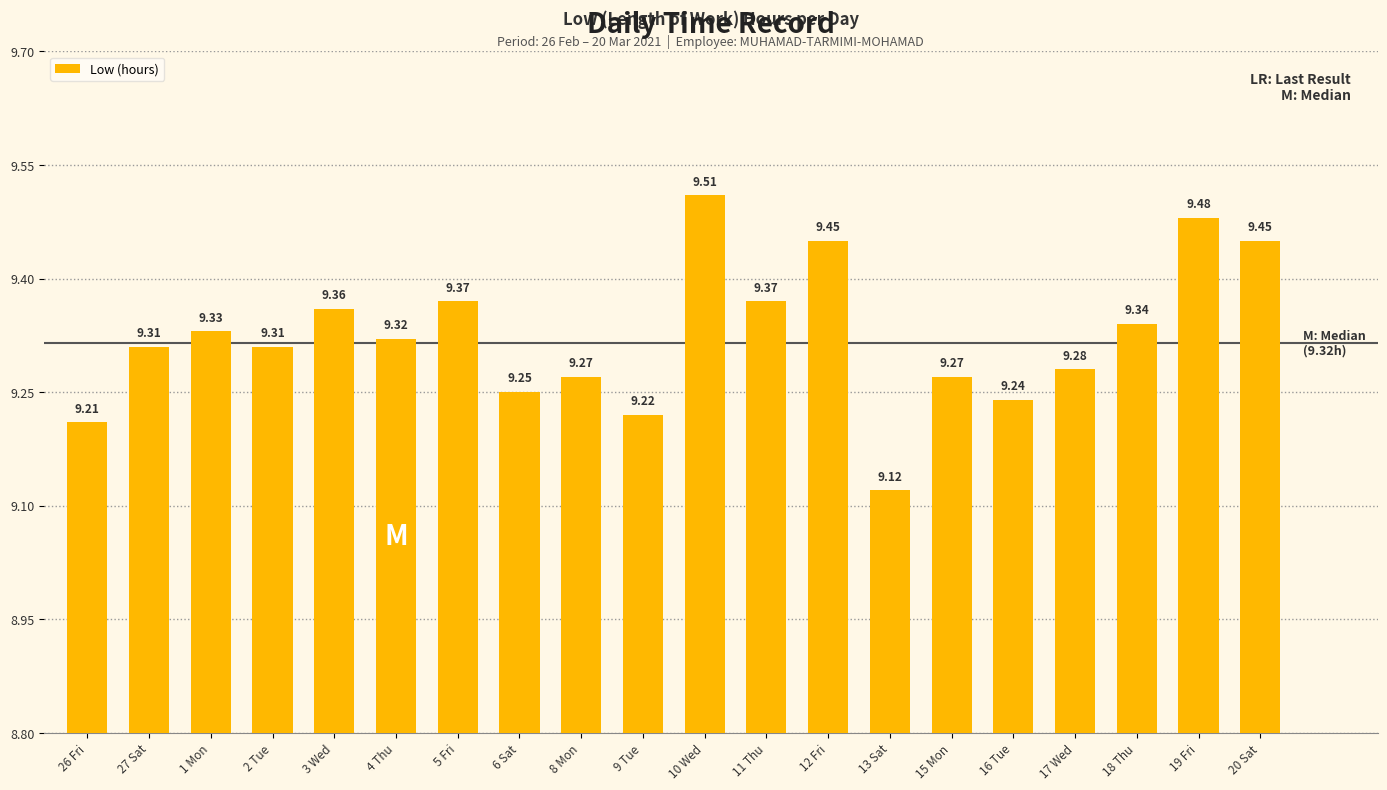

What is the average value?

9.3